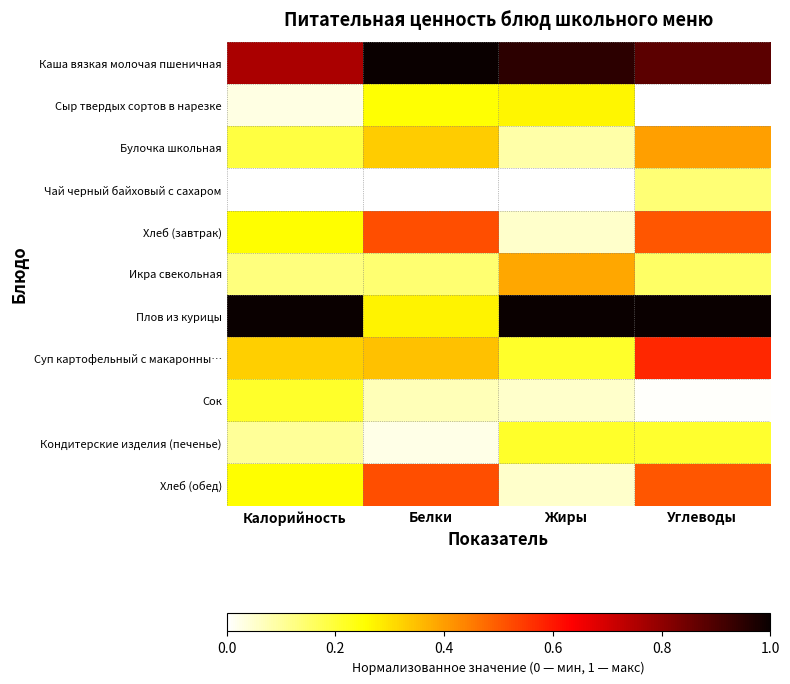

Reading right to left, extract all data points from this chart.

Каша вязкая молочая пшеничная: Углеводы=0.9	Жиры=0.9	Белки=1.0	Калорийность=0.8
Сыр твердых сортов в нарезке: Углеводы=0.0	Жиры=0.3	Белки=0.3	Калорийность=0.0
Булочка школьная: Углеводы=0.4	Жиры=0.1	Белки=0.3	Калорийность=0.2
Чай черный байховый с сахаром: Углеводы=0.1	Жиры=0.0	Белки=0.0	Калорийность=0.0
Хлеб (завтрак): Углеводы=0.5	Жиры=0.1	Белки=0.5	Калорийность=0.3
Икра свекольная: Углеводы=0.2	Жиры=0.4	Белки=0.1	Калорийность=0.1
Плов из курицы: Углеводы=1.0	Жиры=1.0	Белки=0.3	Калорийность=1.0
Суп картофельный с макаронны…: Углеводы=0.6	Жиры=0.2	Белки=0.3	Калорийность=0.3
Сок: Углеводы=0.0	Жиры=0.1	Белки=0.1	Калорийность=0.2
Кондитерские изделия (печенье): Углеводы=0.2	Жиры=0.2	Белки=0.0	Калорийность=0.1
Хлеб (обед): Углеводы=0.5	Жиры=0.1	Белки=0.5	Калорийность=0.3